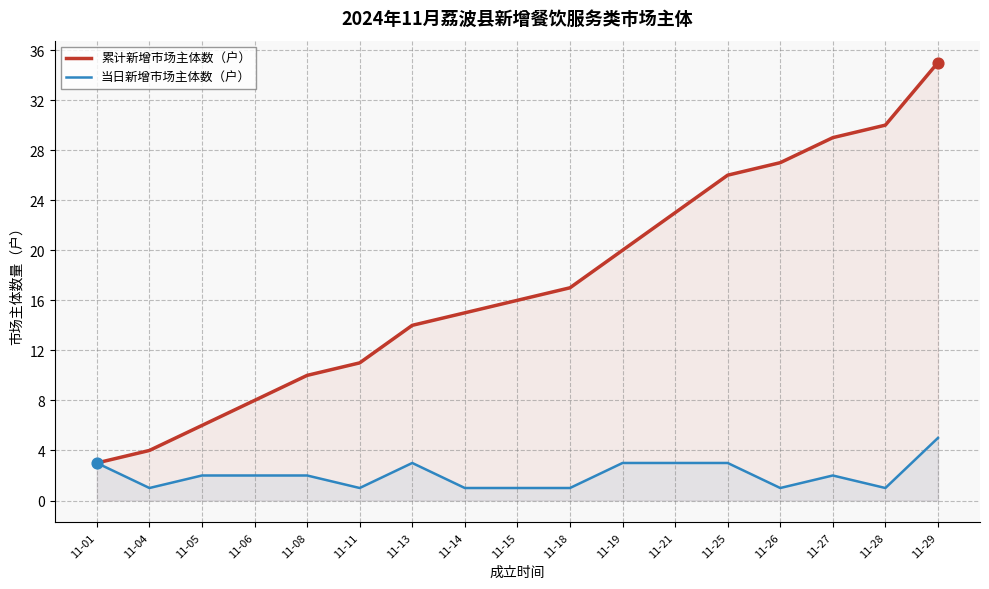

What are all the series names shown in the legend?

累计新增市场主体数（户）, 当日新增市场主体数（户）